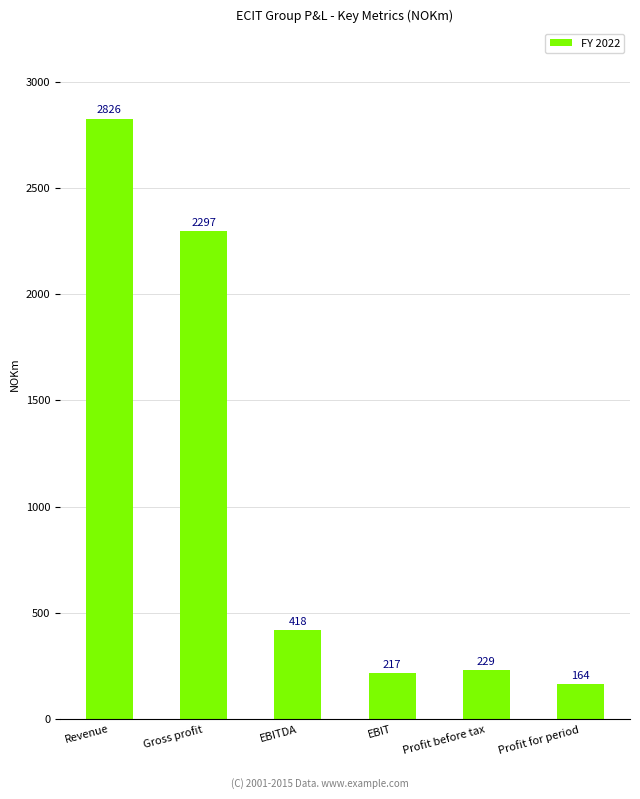

What is the value of the 6th bar from the left?

164.0